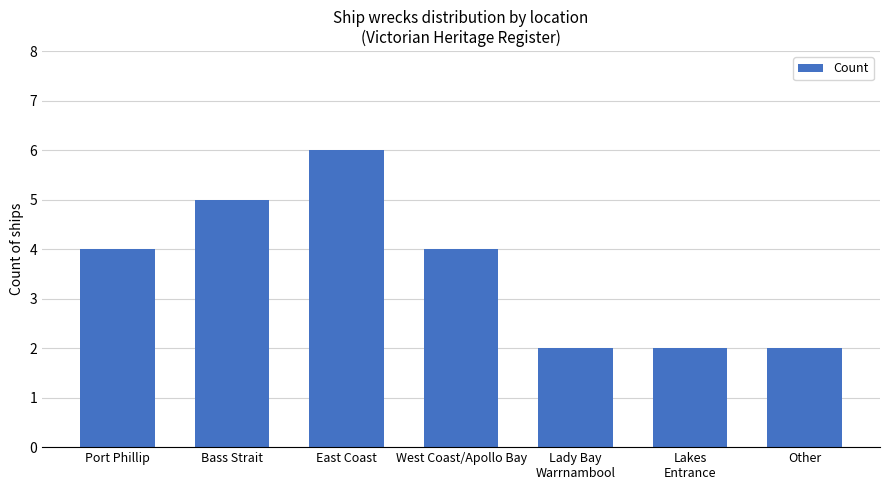

What is the maximum value shown in the chart?

6